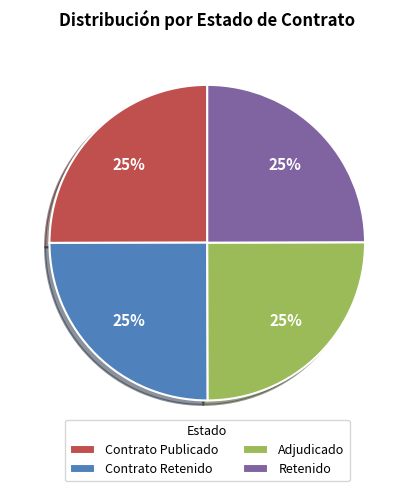

To the nearest percent, what is the average slice percentage?

25%